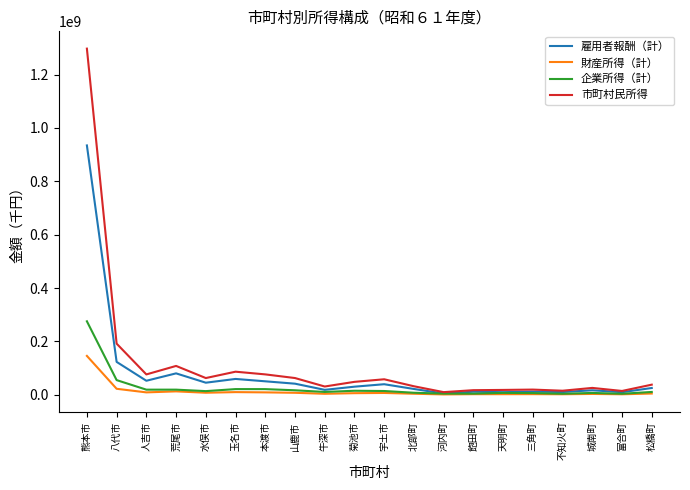

Which category has the highest value across all series?

熊本市